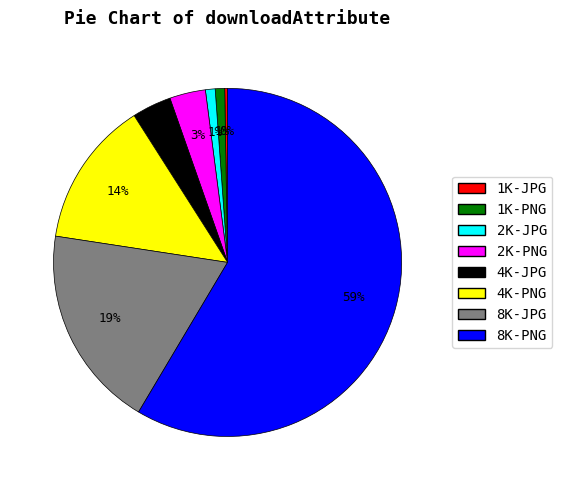

Which has a higher value, 4K-PNG or 8K-PNG?

8K-PNG